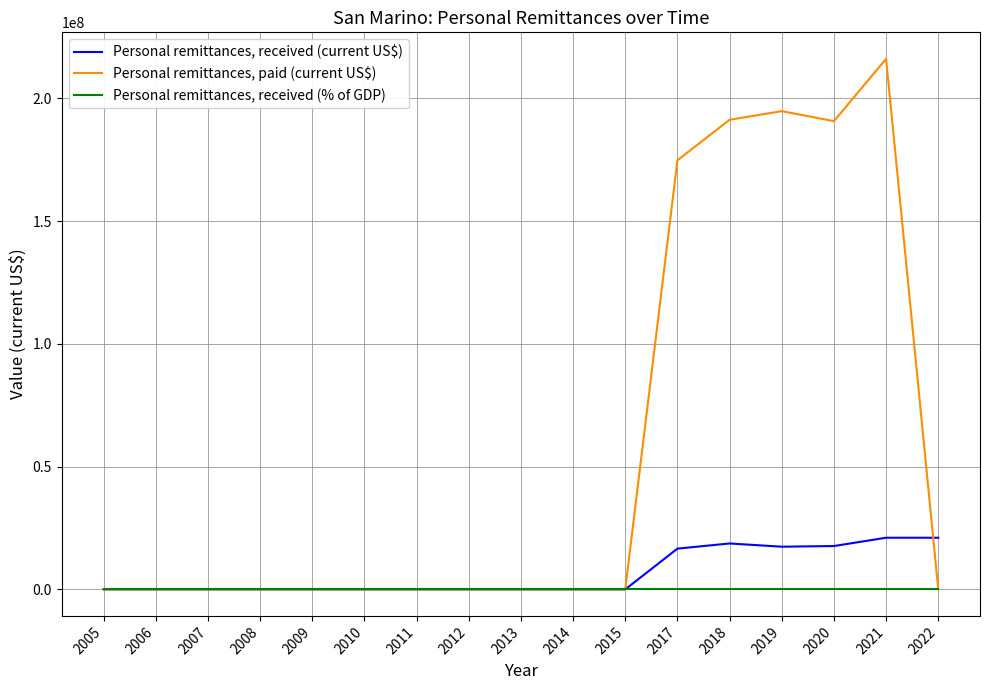

What is the average value of the Personal remittances, paid (current US$) series?

56936802.5